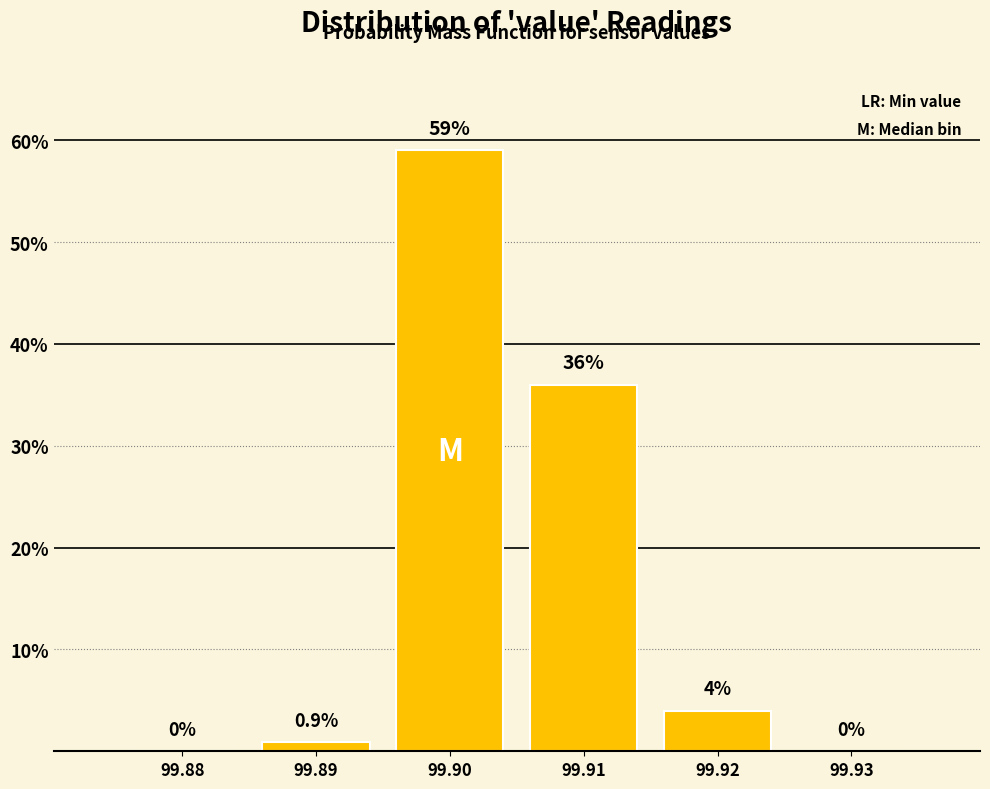

Reading right to left, what are all the values shown in this chart?

99.93=0.0	99.92=4.0	99.91=36.0	99.90=59.0	99.89=0.9	99.88=0.0